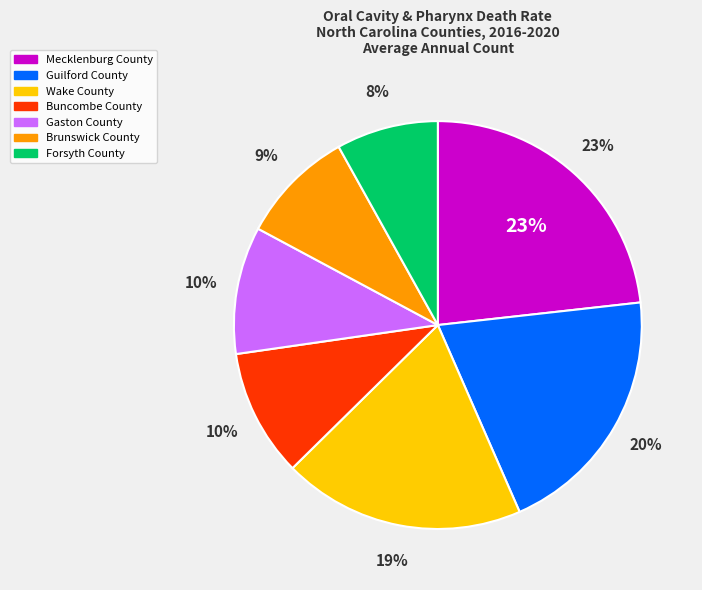

What is the largest slice in the pie chart?

Mecklenburg County